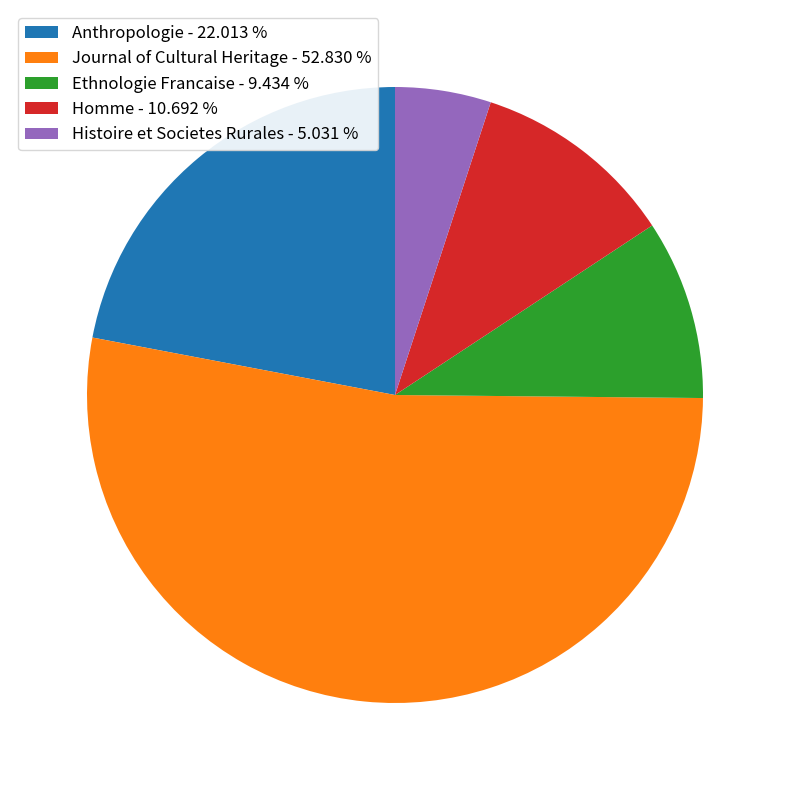

Which slice is the smallest?

Histoire et Societes Rurales